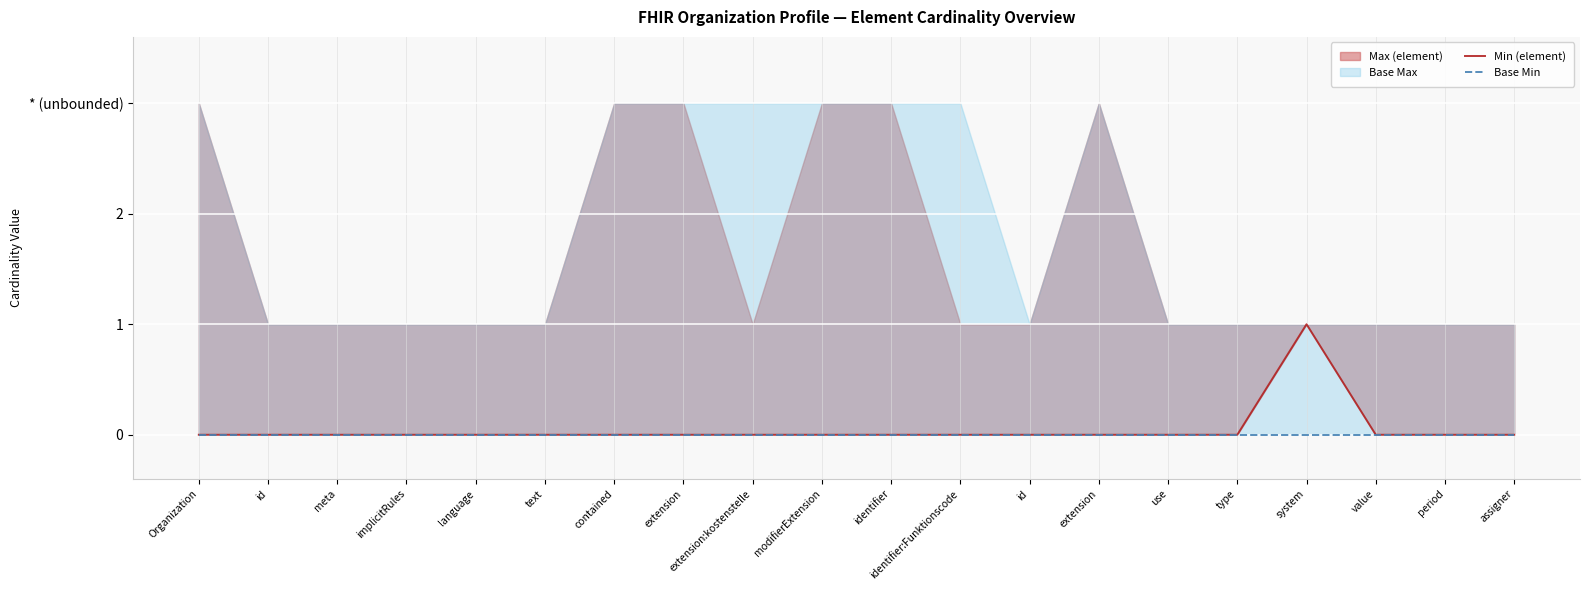

What is the label of the 15th point from the right?

text